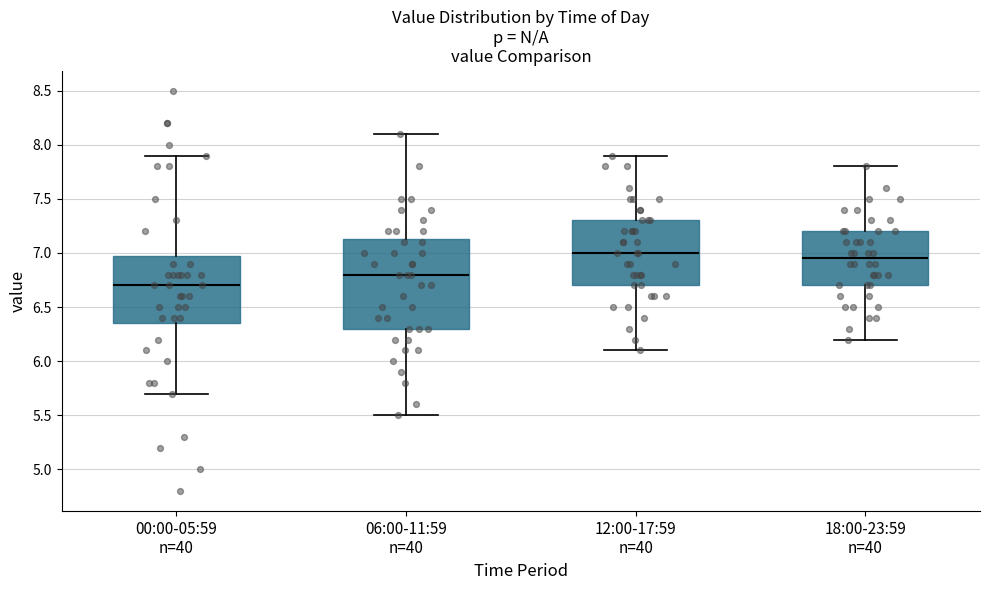

Reading left to right, transcribe this box plot: for each box, give where its median line is, the range the box spans, and where its two whiskers end, as read against the y-axis. The values are not printed on the chart, so give them approximately, as read against the axis.

00:00-05:59 n=40: median 6.70, box 6.35 to 7.00, whiskers 5.70 to 7.90
06:00-11:59 n=40: median 6.80, box 6.30 to 7.15, whiskers 5.50 to 8.10
12:00-17:59 n=40: median 7.00, box 6.70 to 7.30, whiskers 6.10 to 7.90
18:00-23:59 n=40: median 6.95, box 6.70 to 7.20, whiskers 6.20 to 7.80